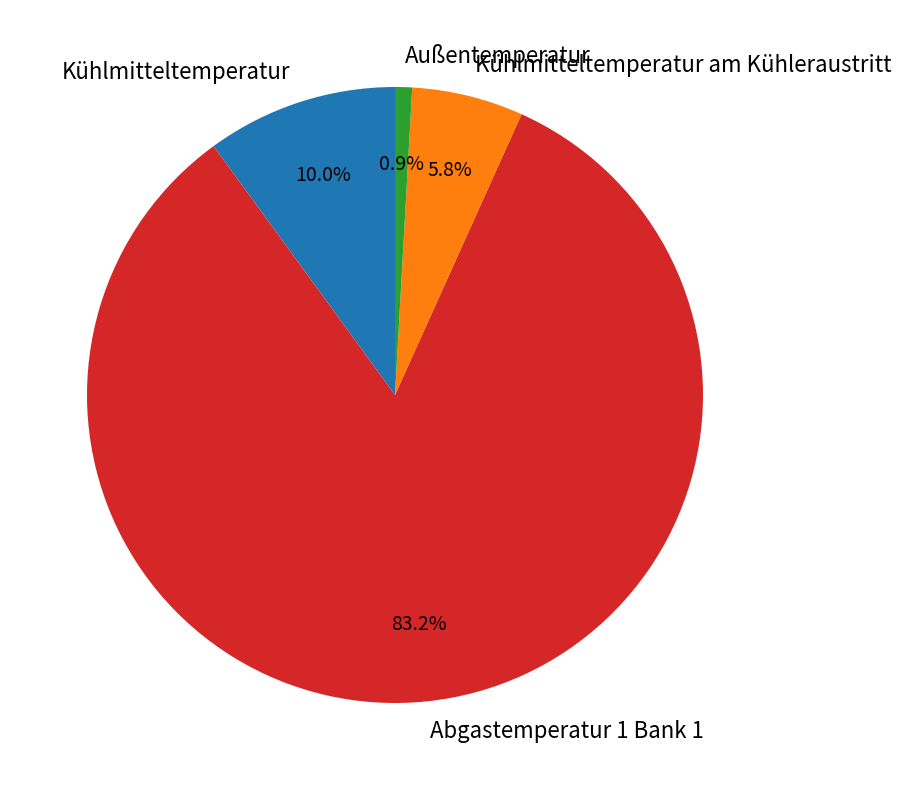

To the nearest percent, what is the difference between the largest and smallest slice percentages?

82%